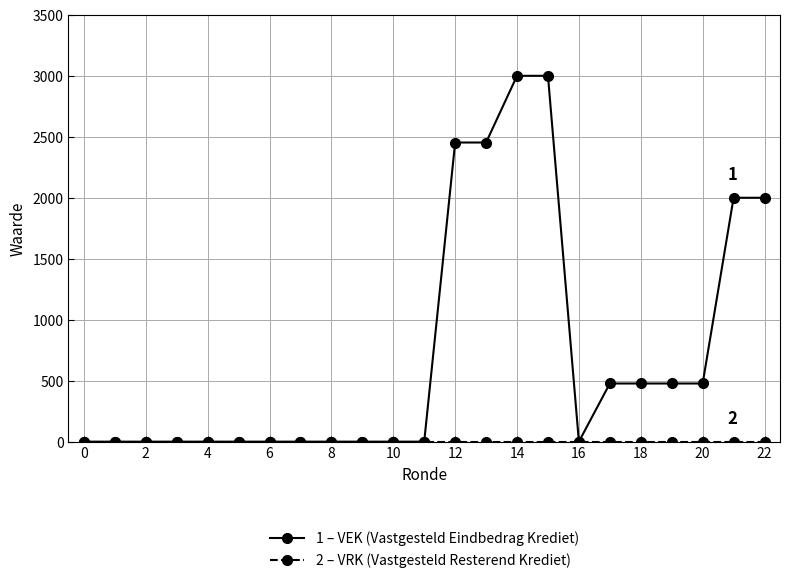

What is the greatest value displayed?

3000